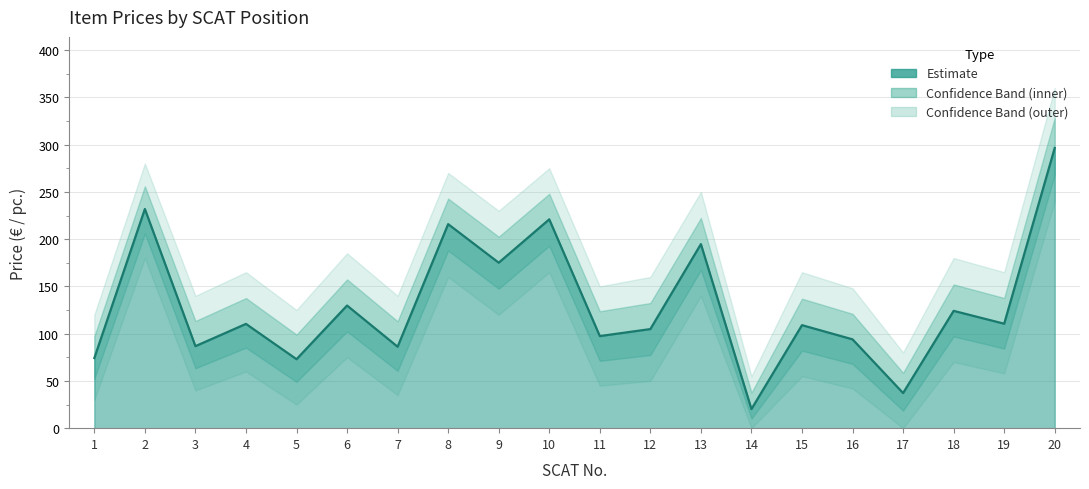

How many categories are shown in the chart?

20